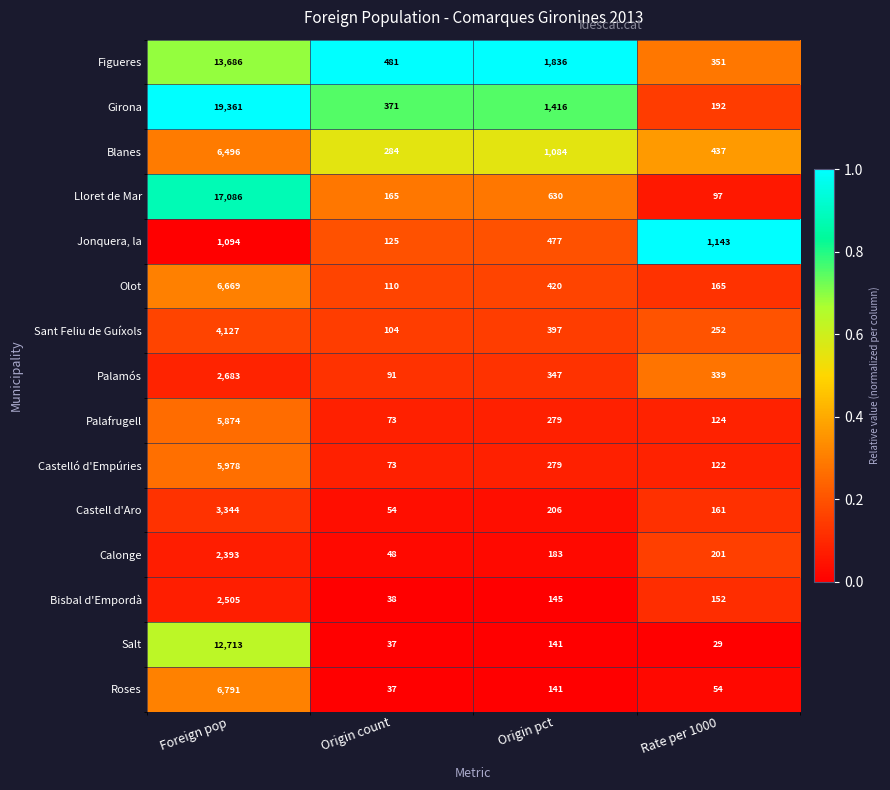

Is the value of Figueres at Foreign pop greater than the value of Palamós at Rate per 1000?

Yes